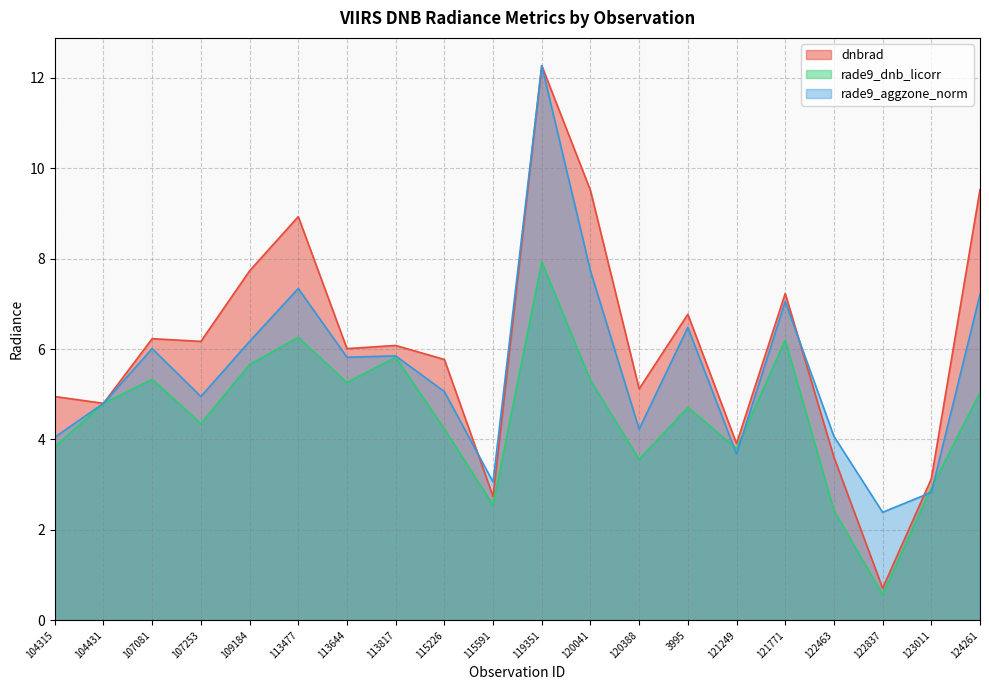

Rank the series by their maximum value, from highest to lowest.

dnbrad, rade9_aggzone_norm, rade9_dnb_licorr